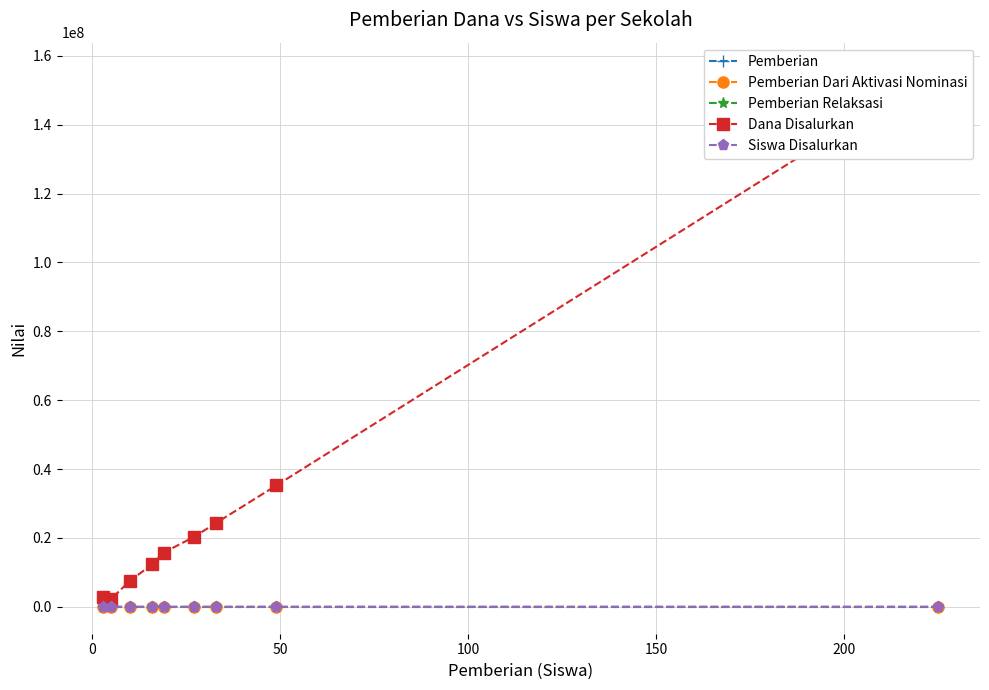

True or false: Pemberian and Pemberian Relaksasi cross at least once.

False